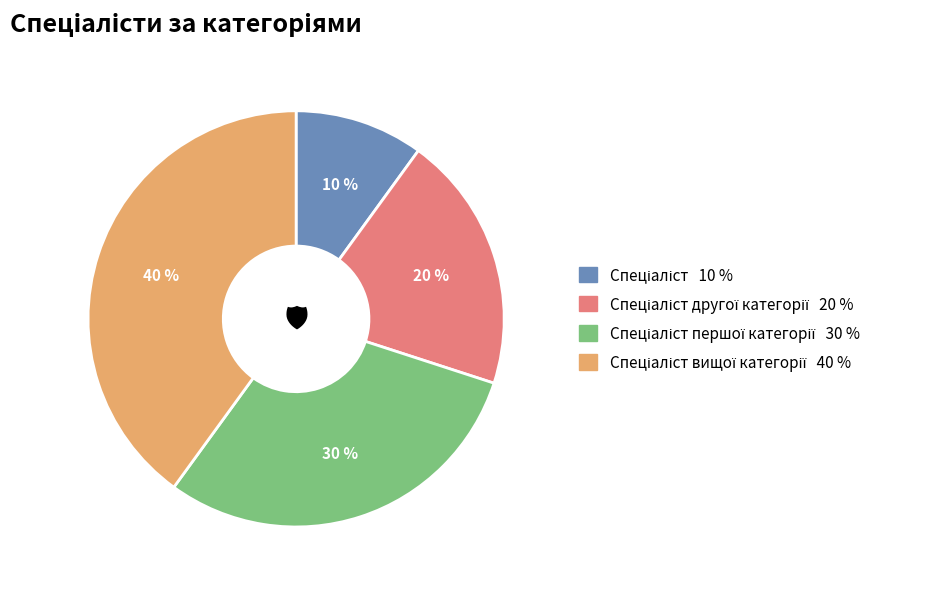

Is there a majority slice in this chart?

No